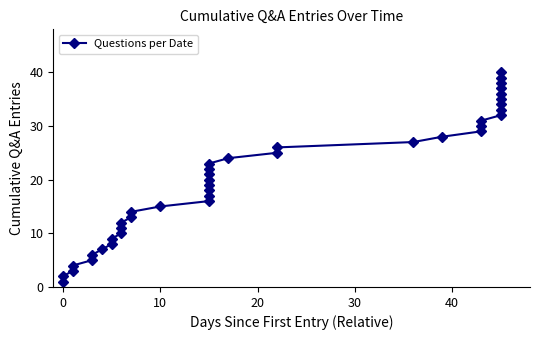

Reading left to right, list all the values displayed in this chart.

1	2	3	4	5	6	7	8	9	10	11	12	13	14	15	16	17	18	19	20	21	22	23	24	25	26	27	28	29	30	31	32	33	34	35	36	37	38	39	40